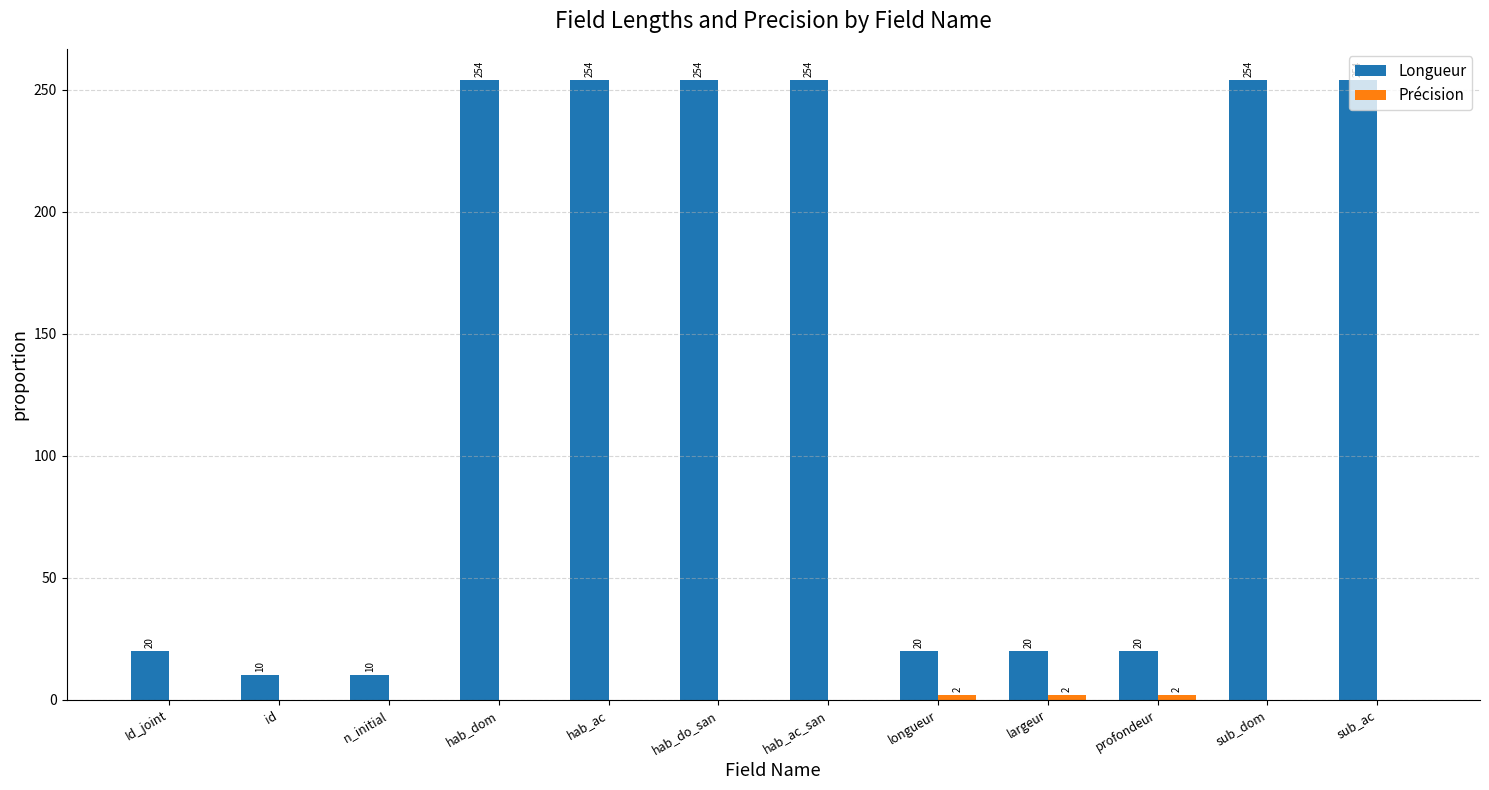

What is the greatest value displayed?

254